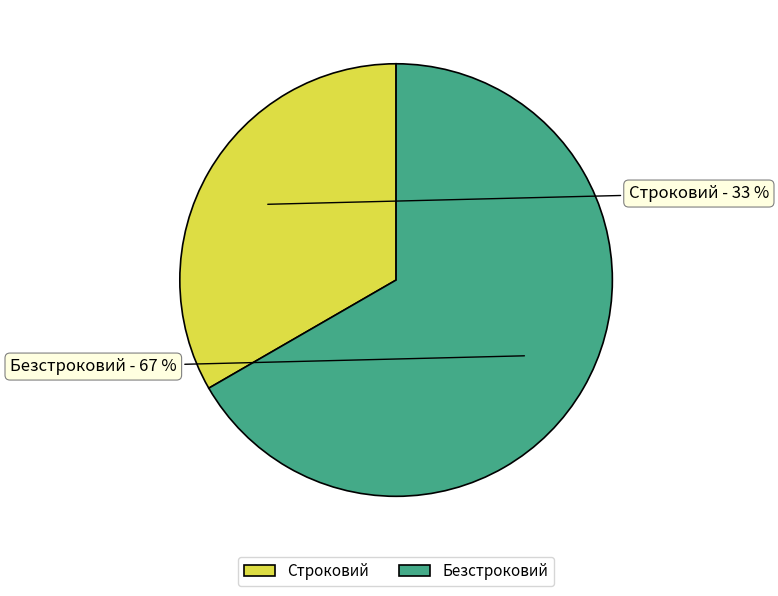

To the nearest percent, what is the average slice percentage?

50%